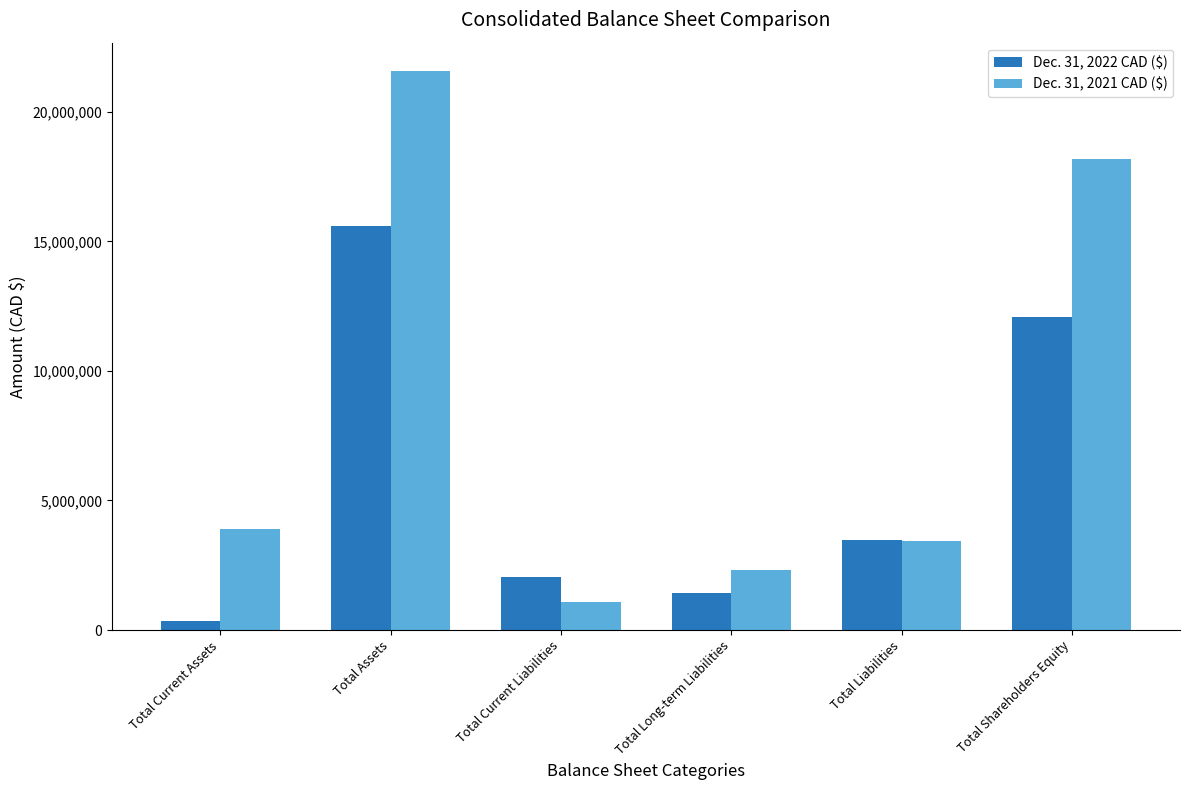

What is the label of the 5th bar from the right?

Total Assets